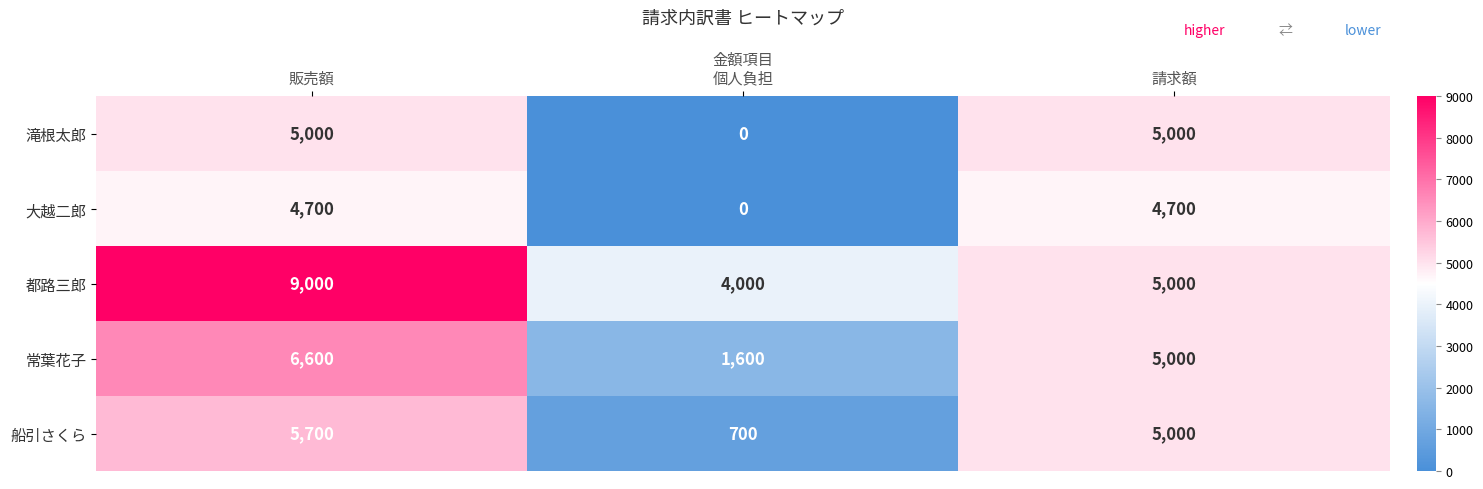

What is the maximum value shown in the chart?

9000